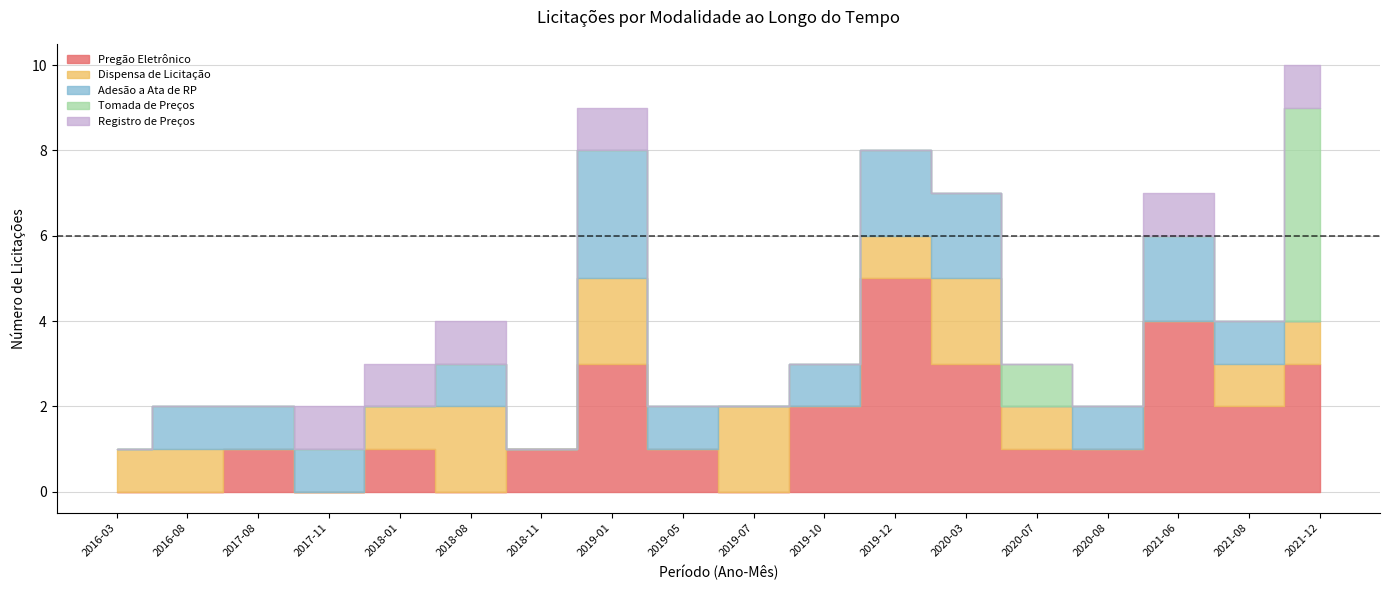

Which has a higher value, 2019/10 or 2016/03?

2019/10